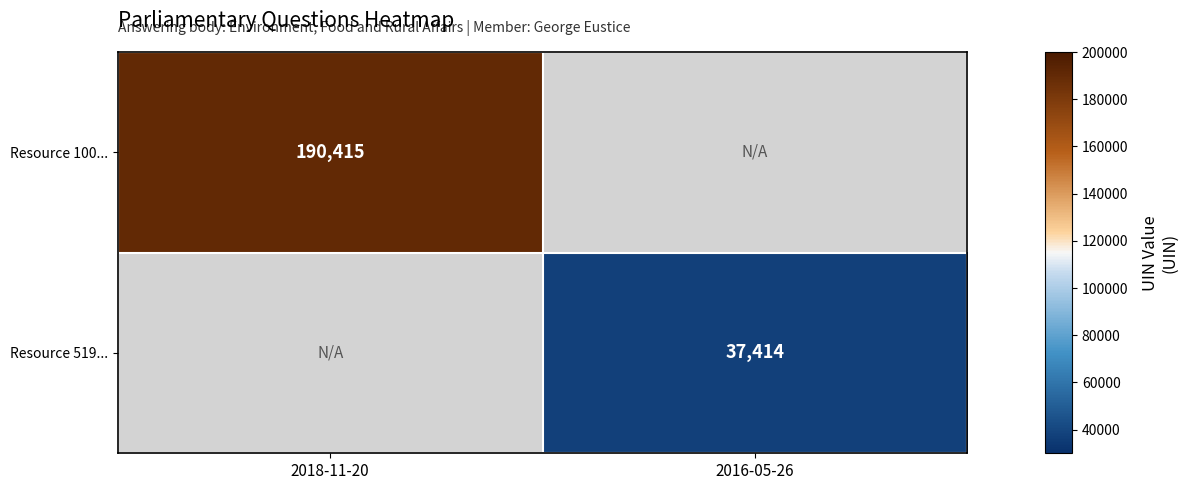

The Resource 519... series shows 37414 at 2016-05-26. True or false?

True